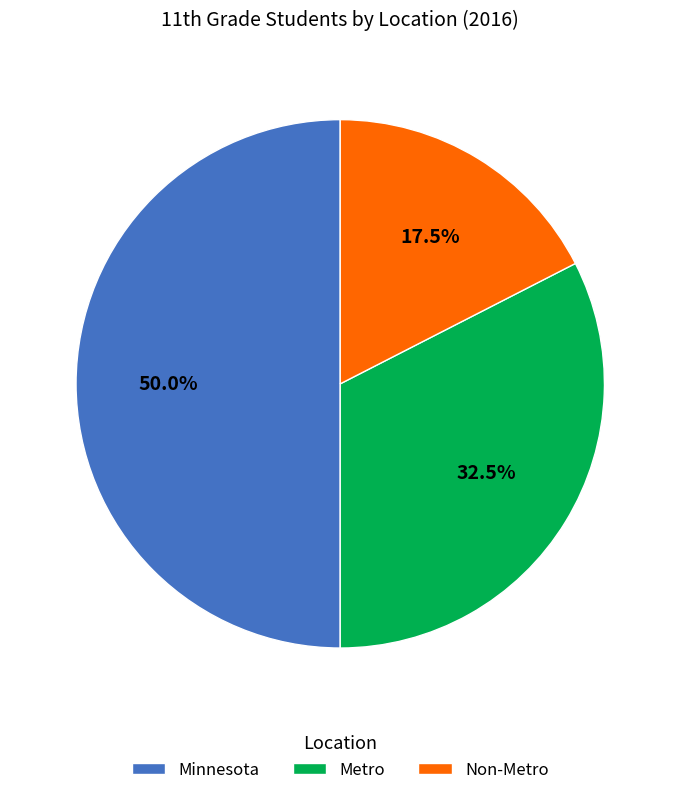

Combined, what portion of the pie is Minnesota and Non-Metro?

67.5%